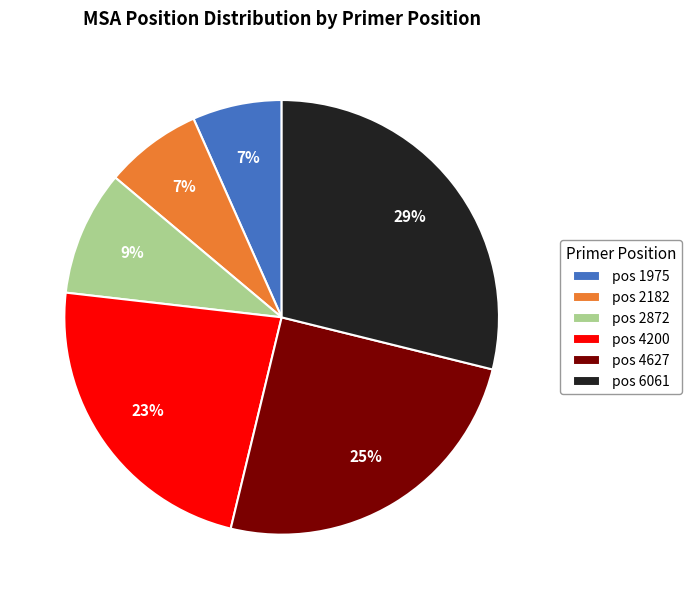

Is there any slice that represents more than half of the pie?

No